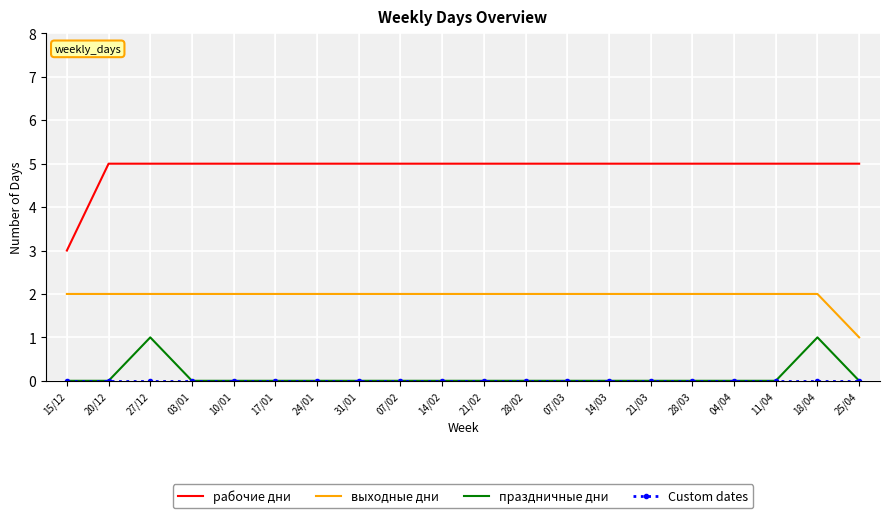

Between 03/01 and 18/04, which series saw the biggest shift?

праздничные дни